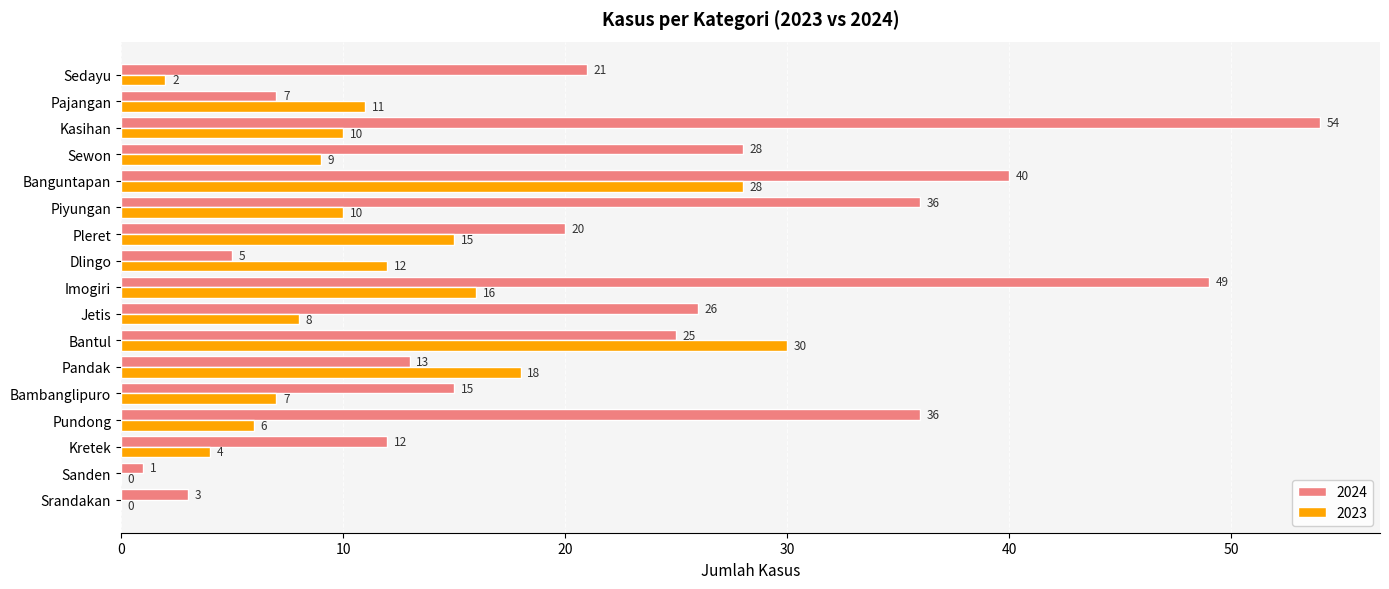

What is the greatest value displayed?

54